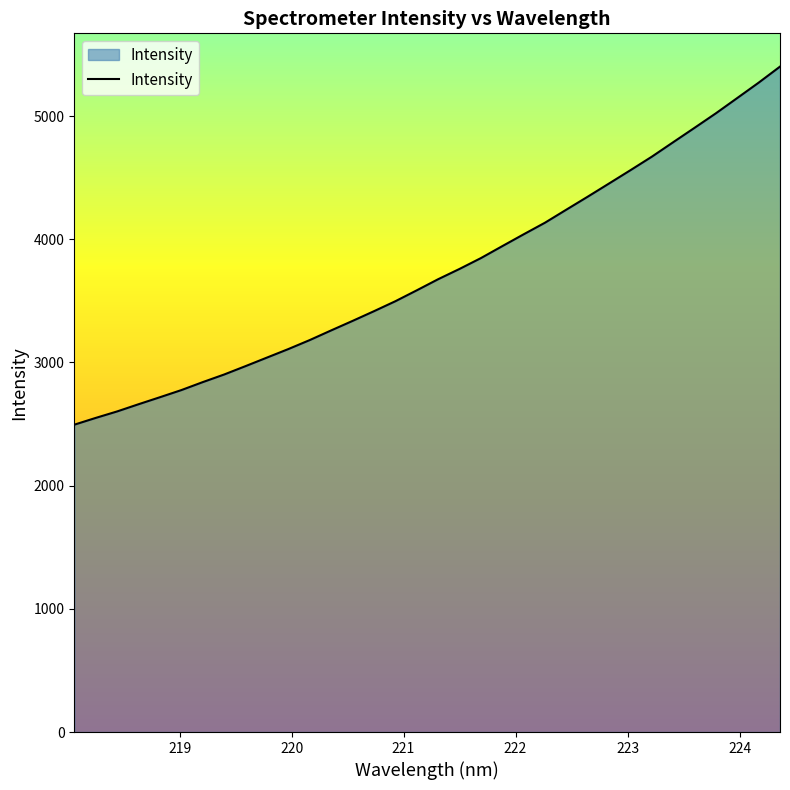

What is the minimum value shown in the chart?

2494.6